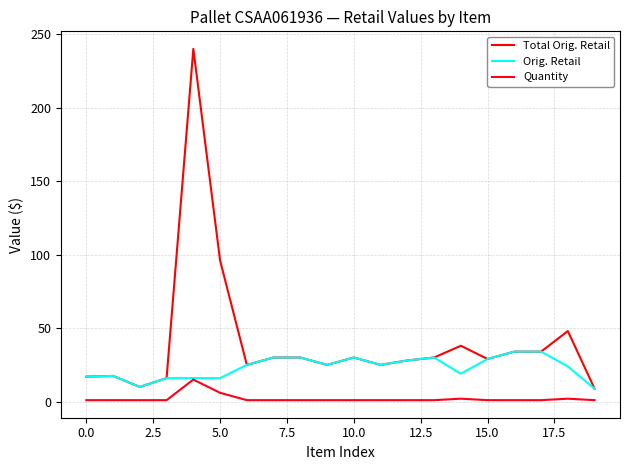

What is the average value of the Quantity series?

2.0